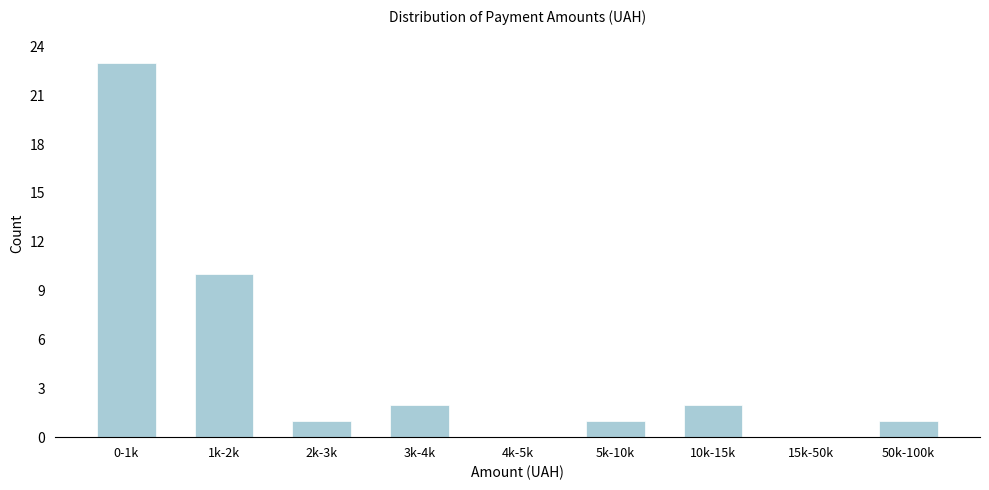

Reading left to right, what are all the values shown in this chart?

0-1k=23	1k-2k=10	2k-3k=1	3k-4k=2	4k-5k=0	5k-10k=1	10k-15k=2	15k-50k=0	50k-100k=1